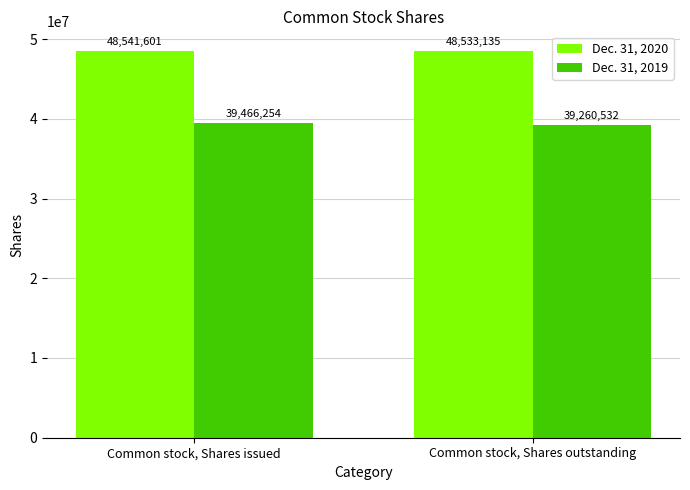

Which label corresponds to the largest value in the chart?

Common stock, Shares issued